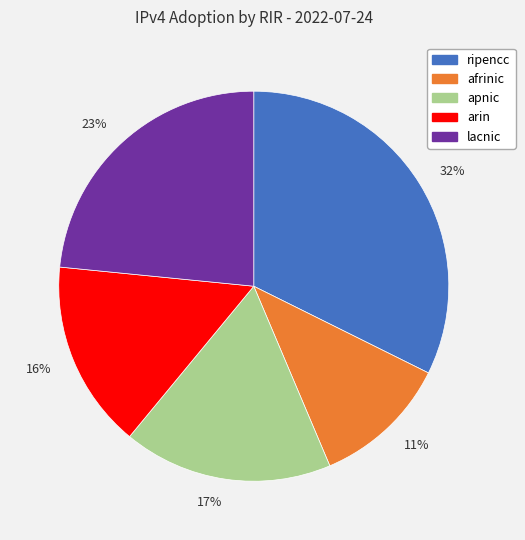

Which has a higher value, 23% or 16%?

23%